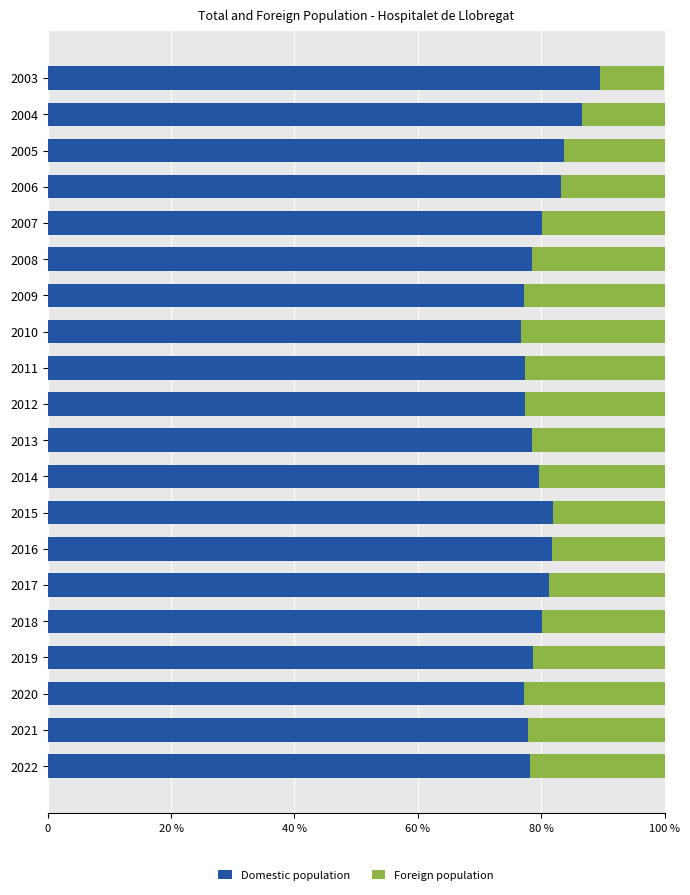

Which series has the largest range (max minus min)?

Domestic population